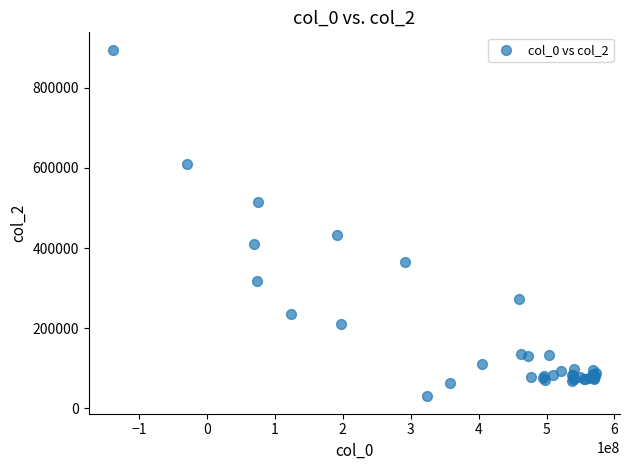

What Y value in the scatter plot is closest to 462464?

432215.8